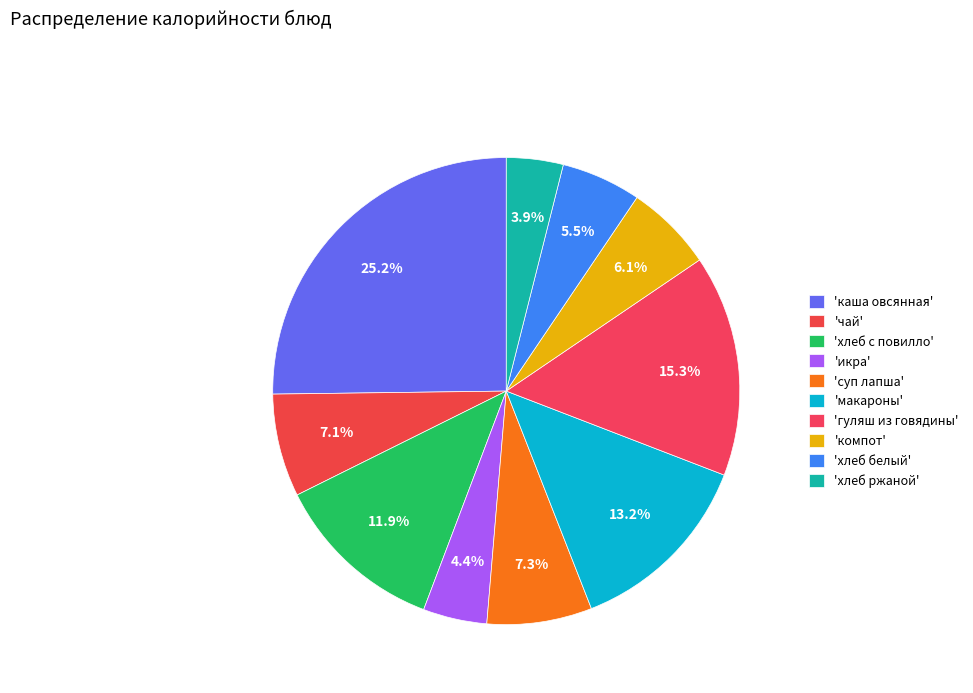

Rank the categories by value from highest to lowest.

каша овсянная, гуляш из говядины, макароны, хлеб с повилло, суп лапша, чай, компот, хлеб белый, икра, хлеб ржаной